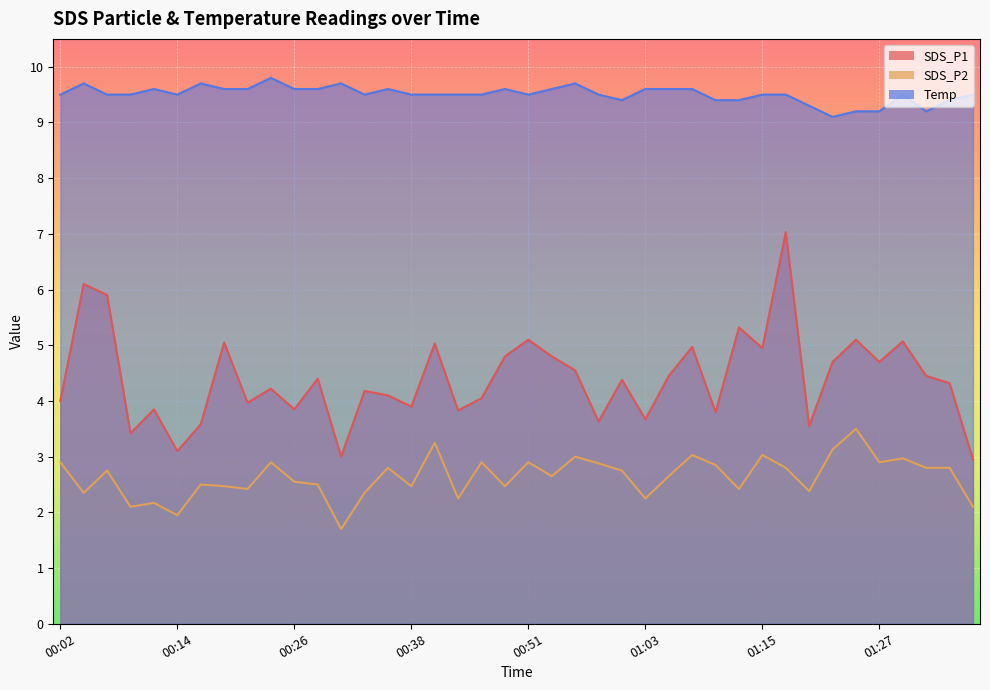

Between 00:07 and 00:16, which is larger?

00:07